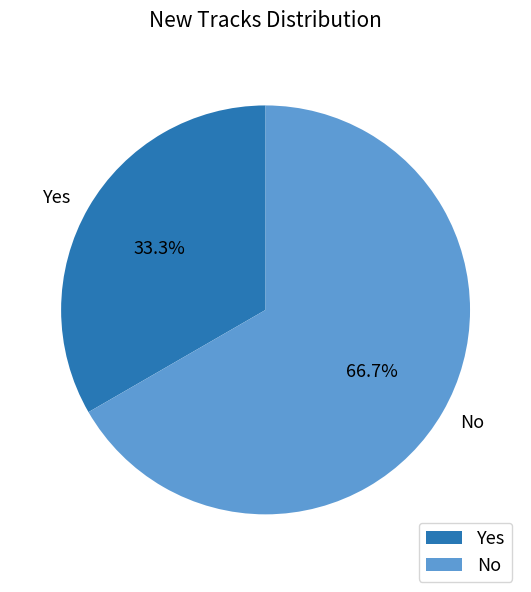

Which category has the biggest portion of the pie?

No